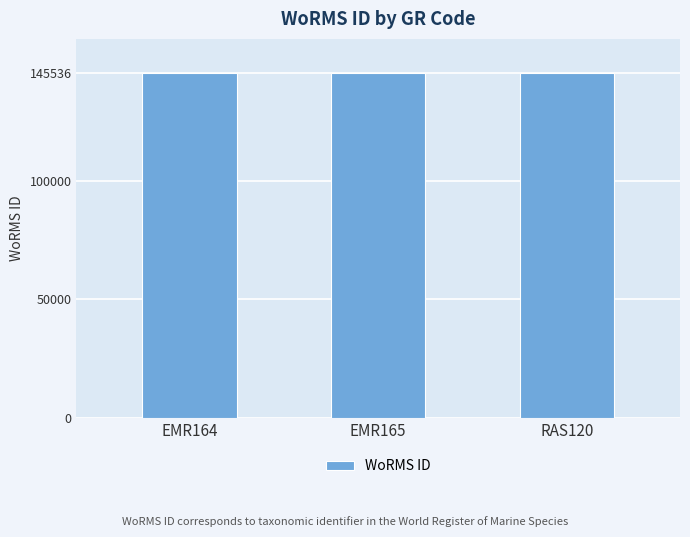

What is the difference between the values at EMR165 and RAS120?

33